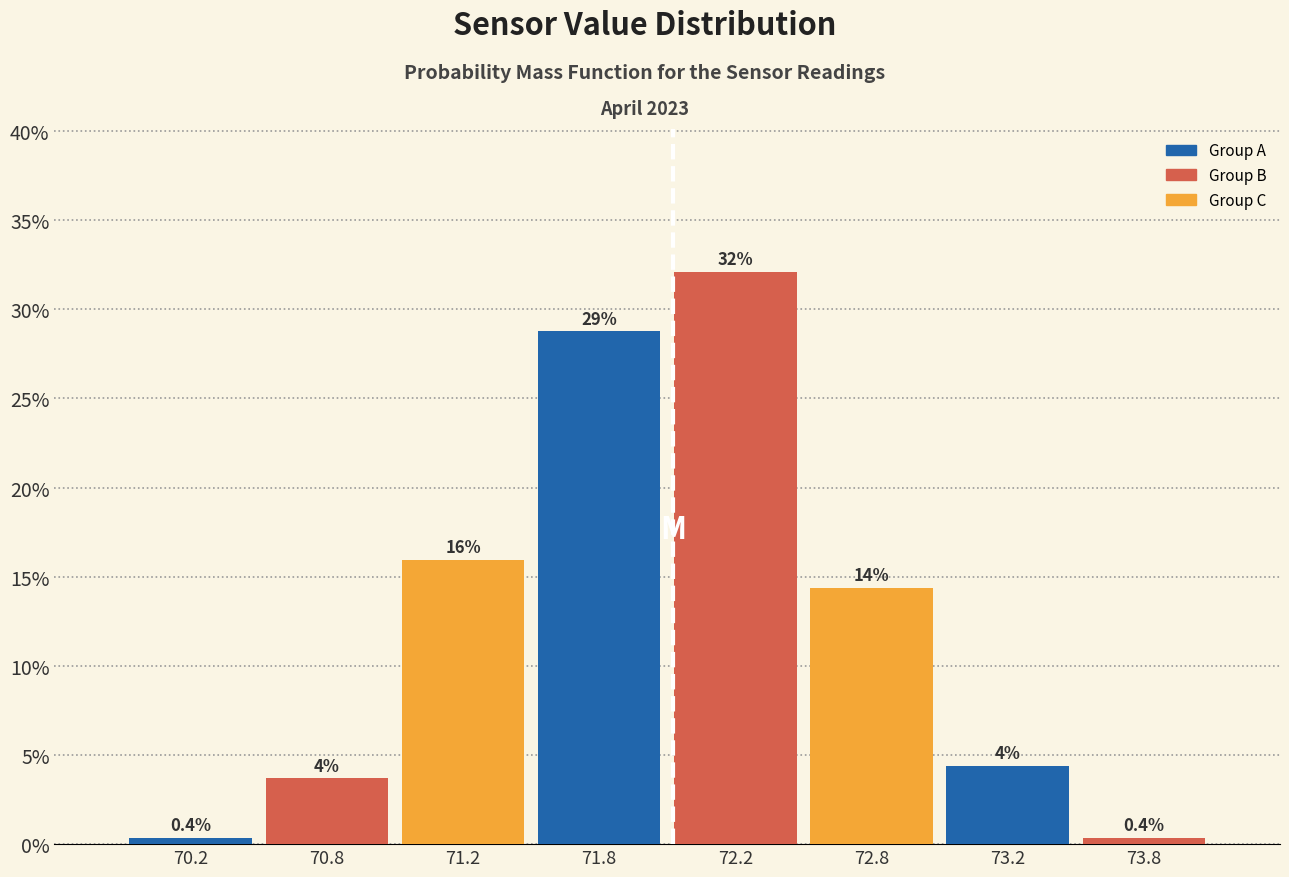

Reading right to left, what are all the values shown in this chart?

73.8=0.4	73.2=4.4	72.8=14.4	72.2=32.1	71.8=28.8	71.2=16.0	70.8=3.7	70.2=0.4